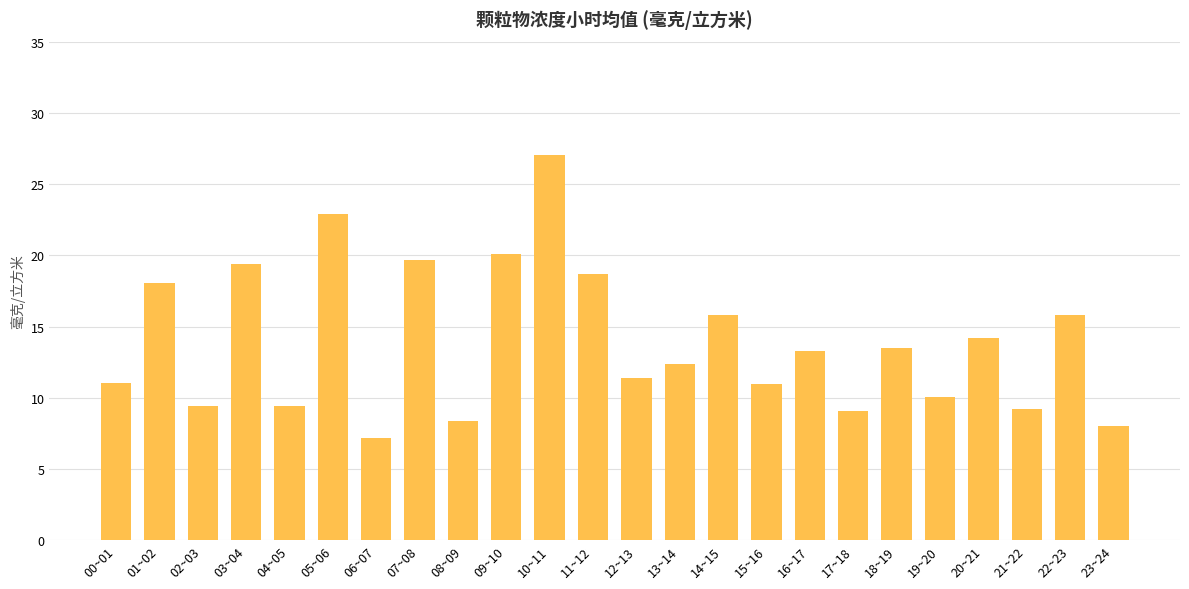

Which has a higher value, 23~24 or 10~11?

10~11